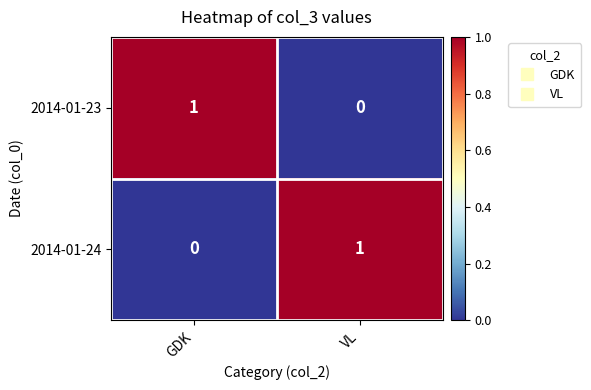

Reading right to left, list all the values displayed in this chart.

2014-01-23: VL=0	GDK=1
2014-01-24: VL=1	GDK=0